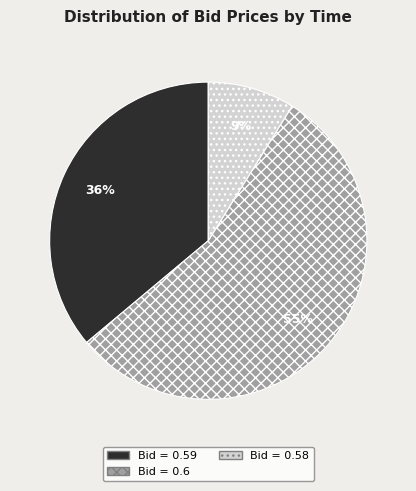

Is there any slice that represents more than half of the pie?

Yes